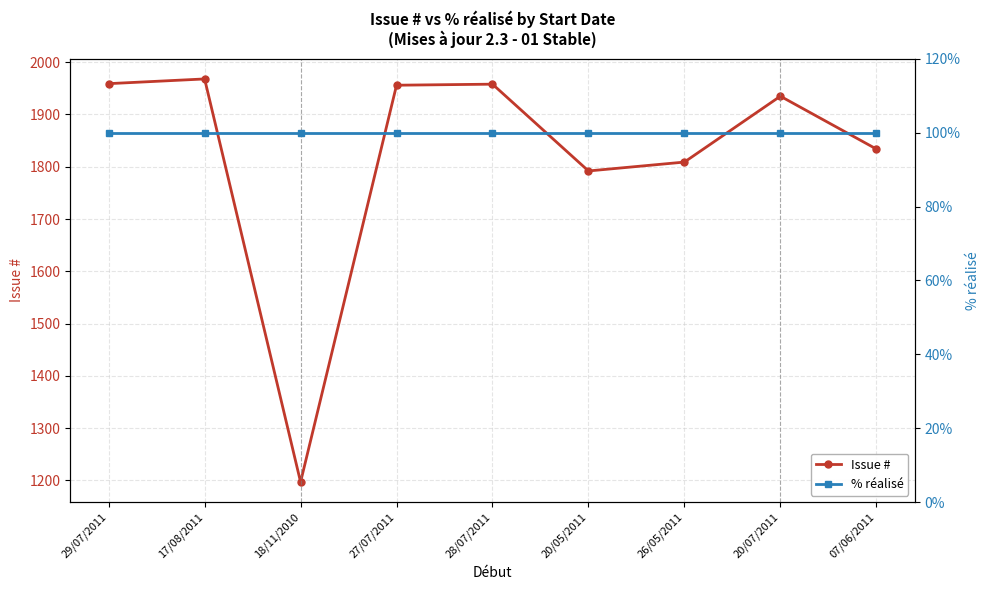

At which category does the chart reach its minimum across all series?

29/07/2011